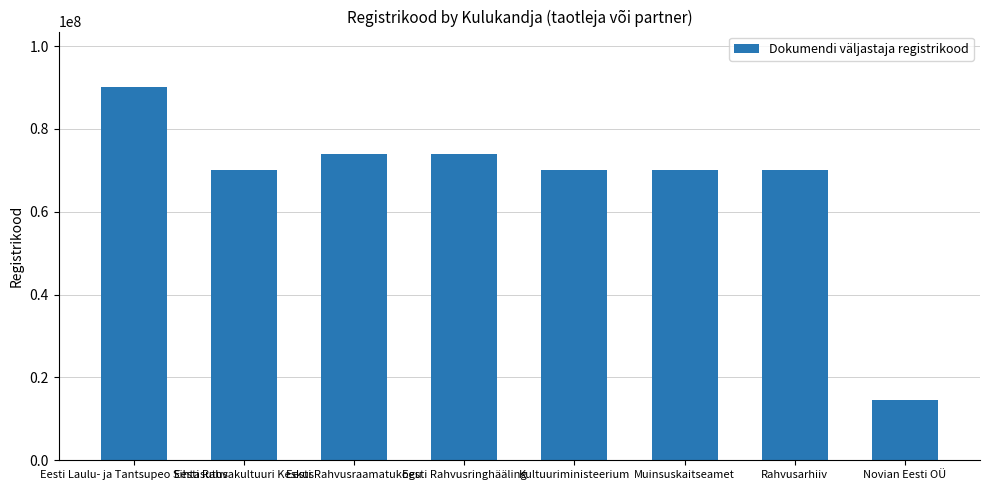

What is the approximate value at Kultuuriministeerium?

70000941